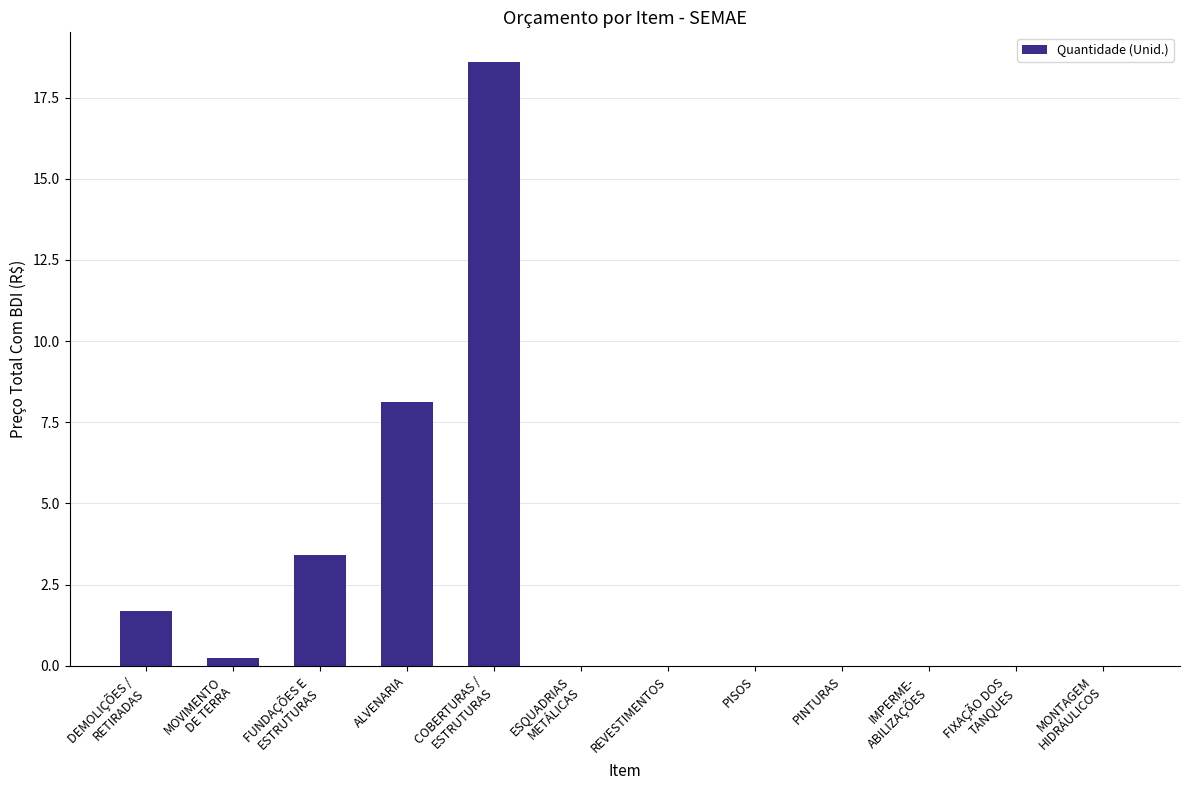

Reading right to left, list all the values displayed in this chart.

MONTAGEM
HIDRÁULICOS=0.0	FIXAÇÃO DOS
TANQUES=0.0	IMPERME-
ABILIZAÇÕES=0.0	PINTURAS=0.0	PISOS=0.0	REVESTIMENTOS=0.0	ESQUADRIAS
METÁLICAS=0.0	COBERTURAS /
ESTRUTURAS=18.6	ALVENARIA=8.1	FUNDAÇÕES E
ESTRUTURAS=3.4	MOVIMENTO
DE TERRA=0.2	DEMOLIÇÕES /
RETIRADAS=1.7